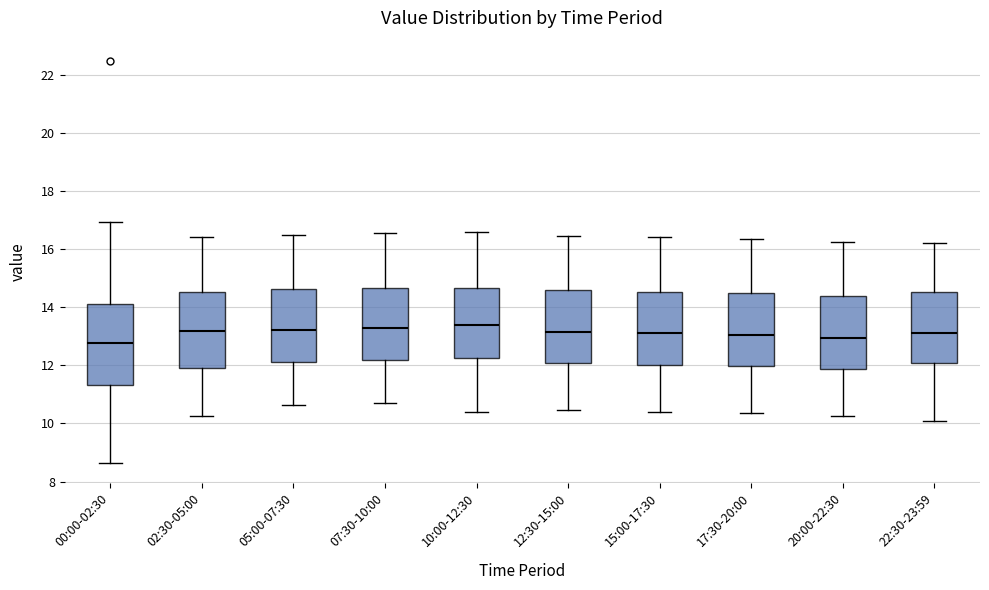

Where does the lower whisker of the box for 07:30-10:00 end on the y-axis? The values are not printed on the chart, so give them approximately, as read against the axis.

10.8